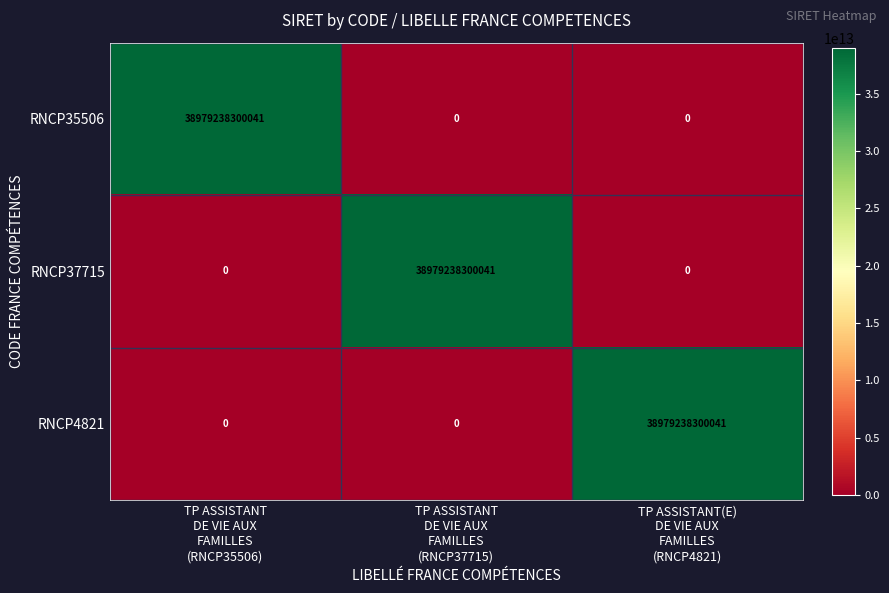

At how many categories does at least one series exceed 36692330165044?

3